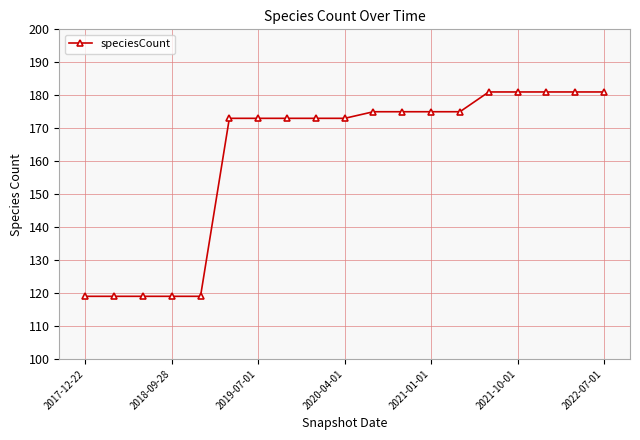

What is the value of the 8th point from the left?

173